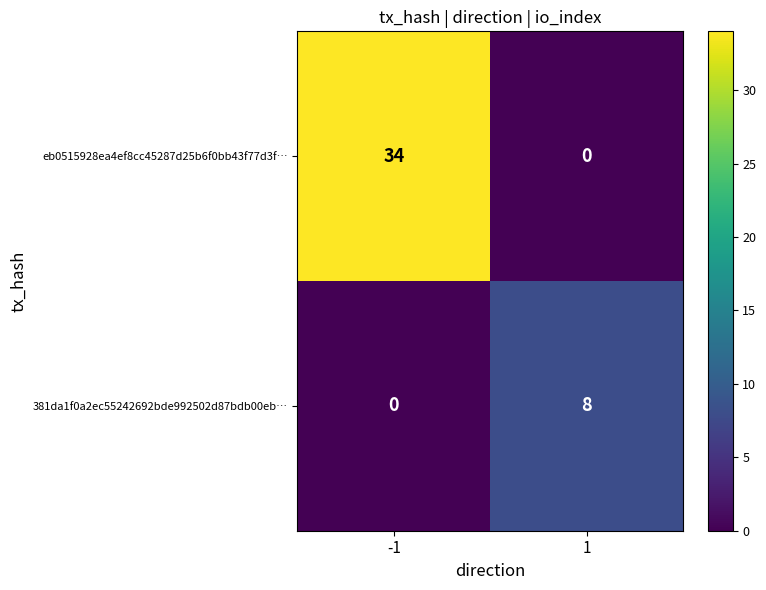

True or false: eb0515928ea4ef8cc45287d25b6f0bb43f77d3f… has a value of 34 at -1.

True